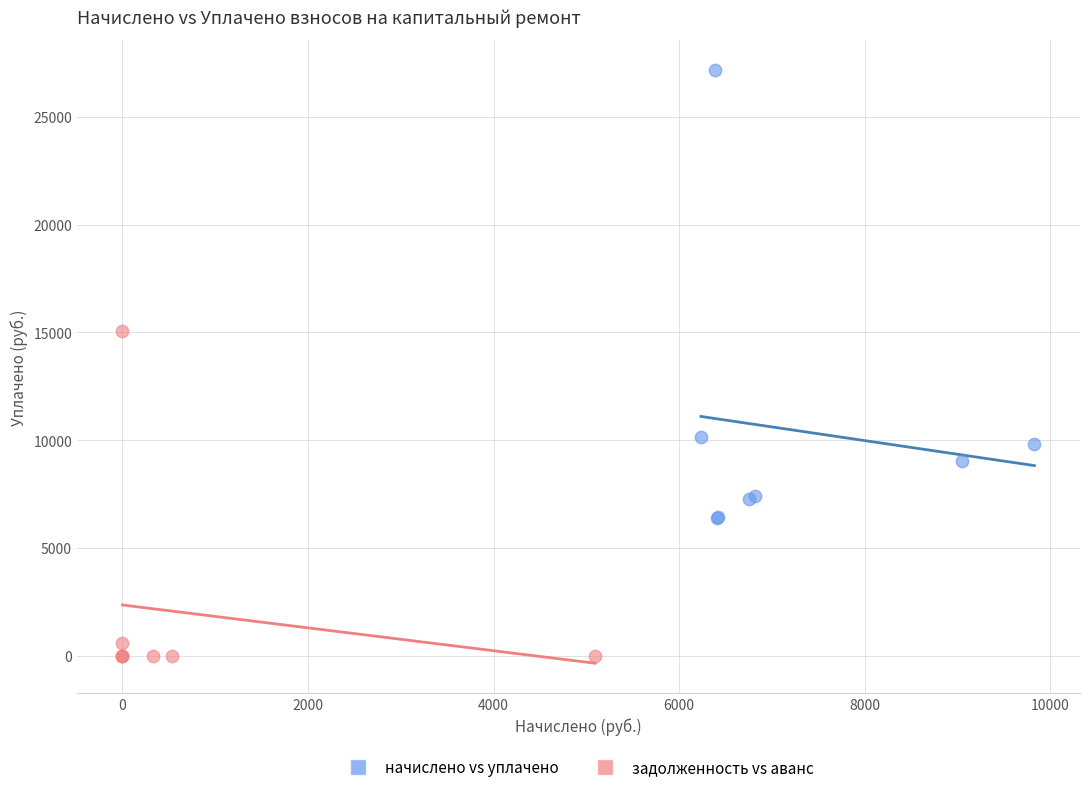

Which series contains the highest Y value?

начислено vs уплачено